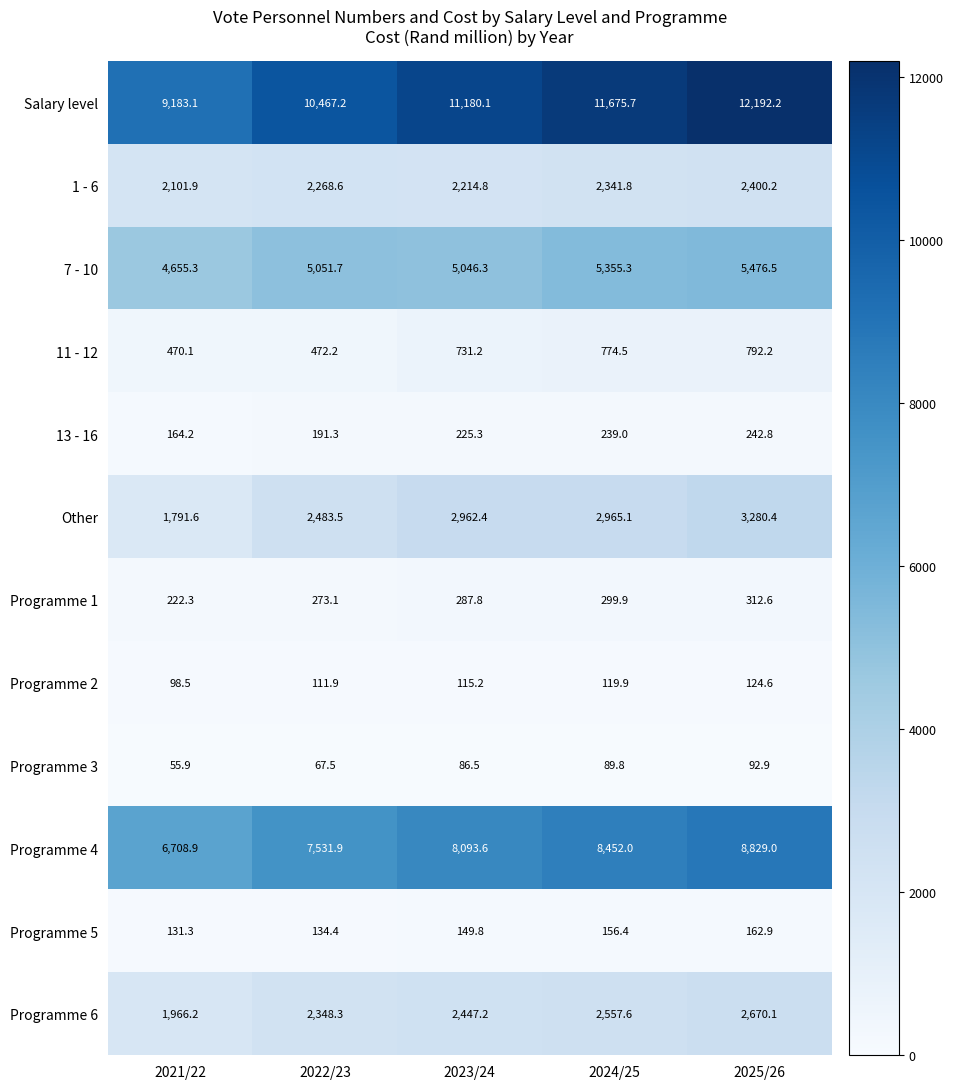

Which series has the largest range (max minus min)?

Salary level